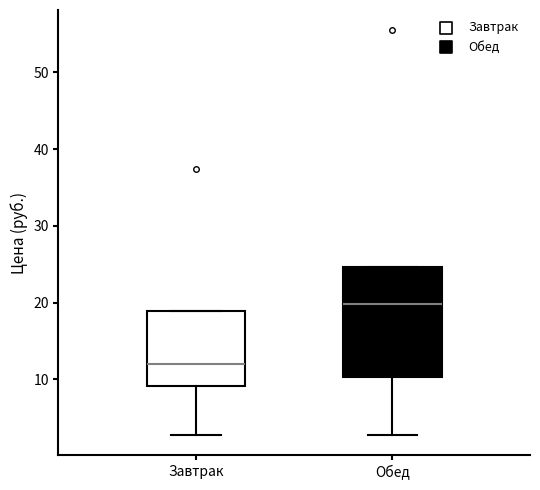

Comparing the boxes themselves (not the whiskers), which one is the tallest?

Обед